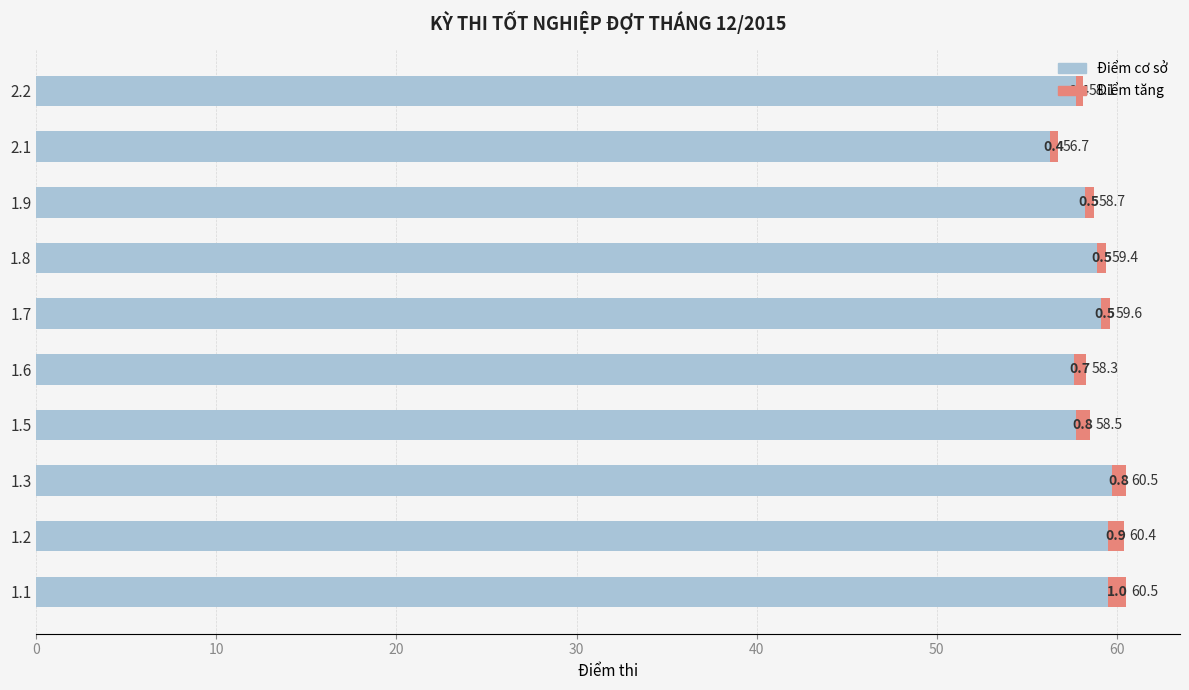

At which label does Điểm cơ sở reach its minimum?

2.1